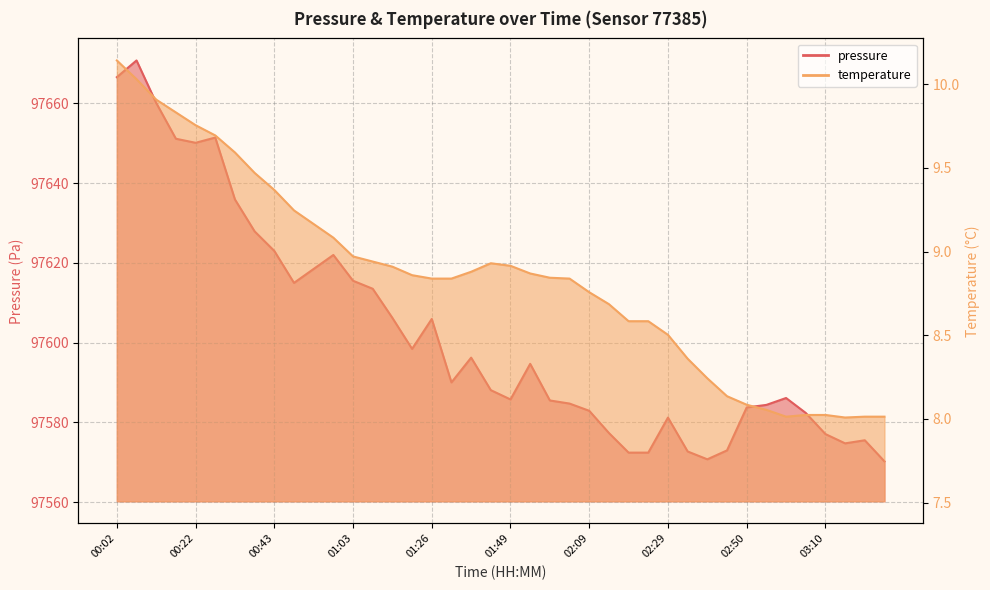

What value does the temperature series have at 00:12?

9.9